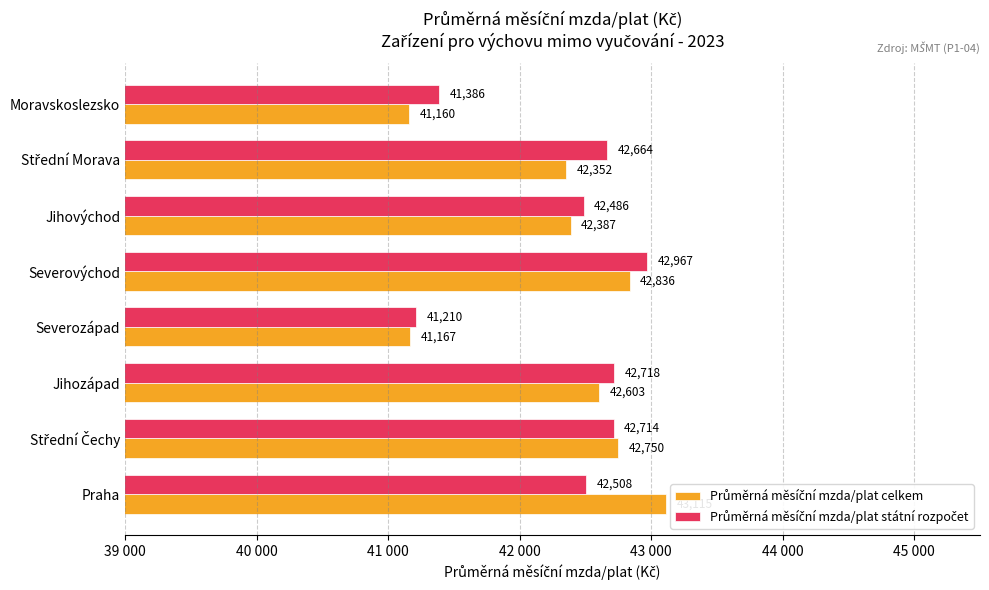

What are all the series names shown in the legend?

Průměrná měsíční mzda/plat celkem, Průměrná měsíční mzda/plat státní rozpočet